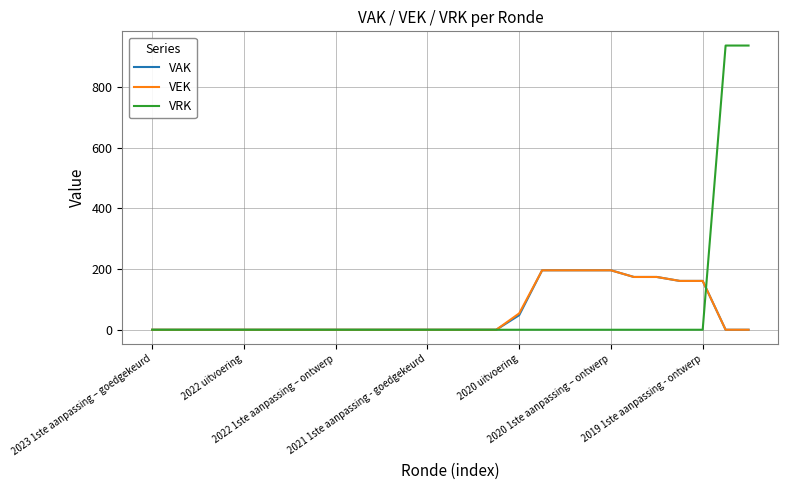

Which series has the widest spread of values?

VRK